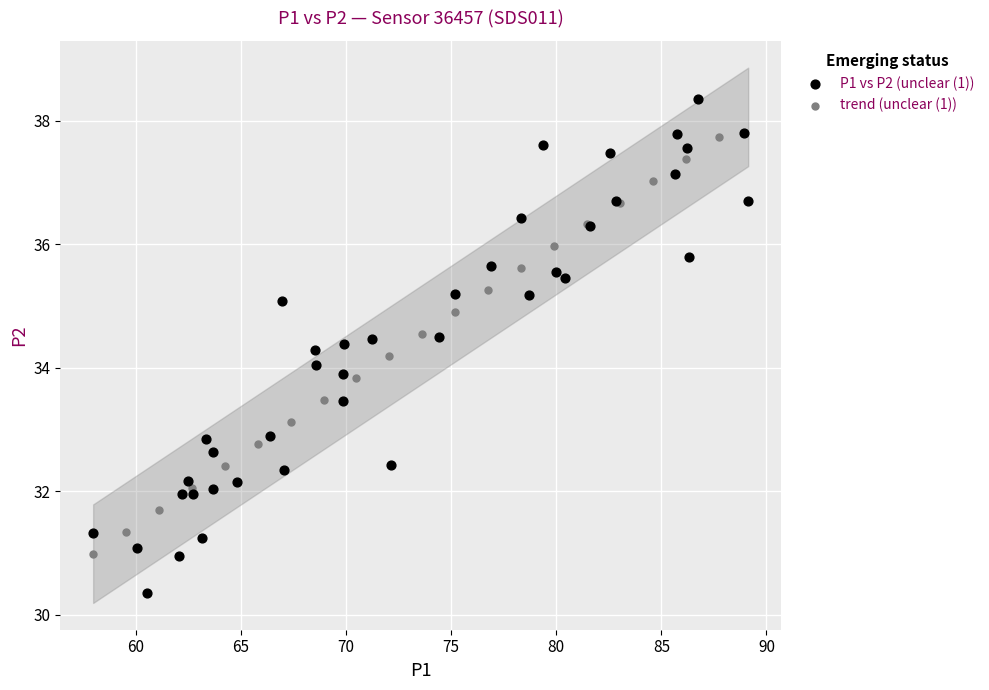

Which series contains the highest Y value?

P1 vs P2 (unclear (1))